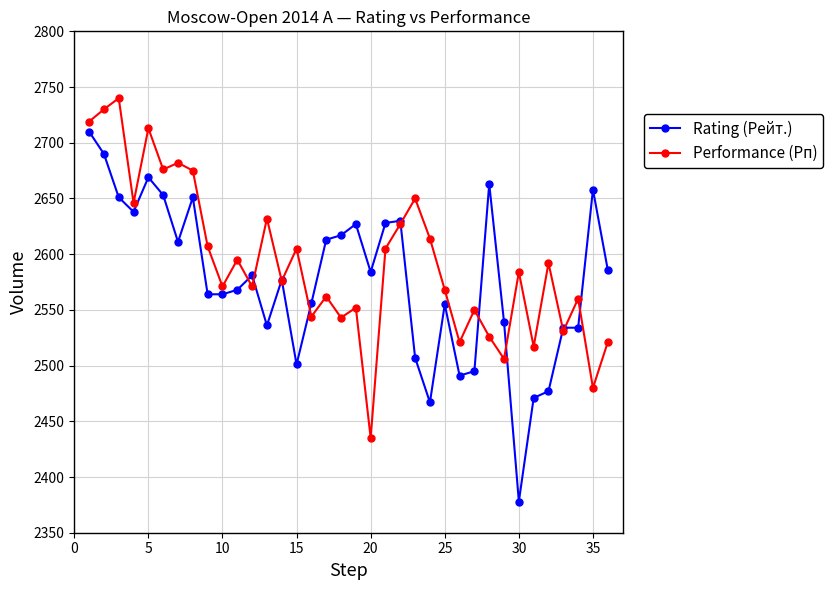

Which series has the largest total across all categories?

Performance (Рп)